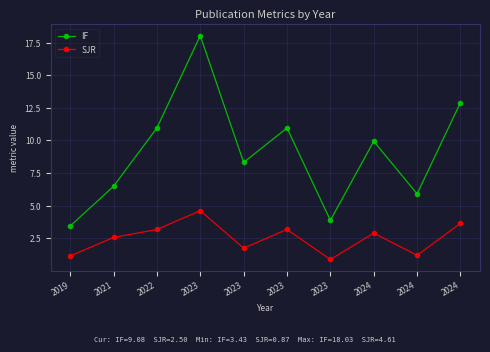

How many data points in SJR are less than 2?

4